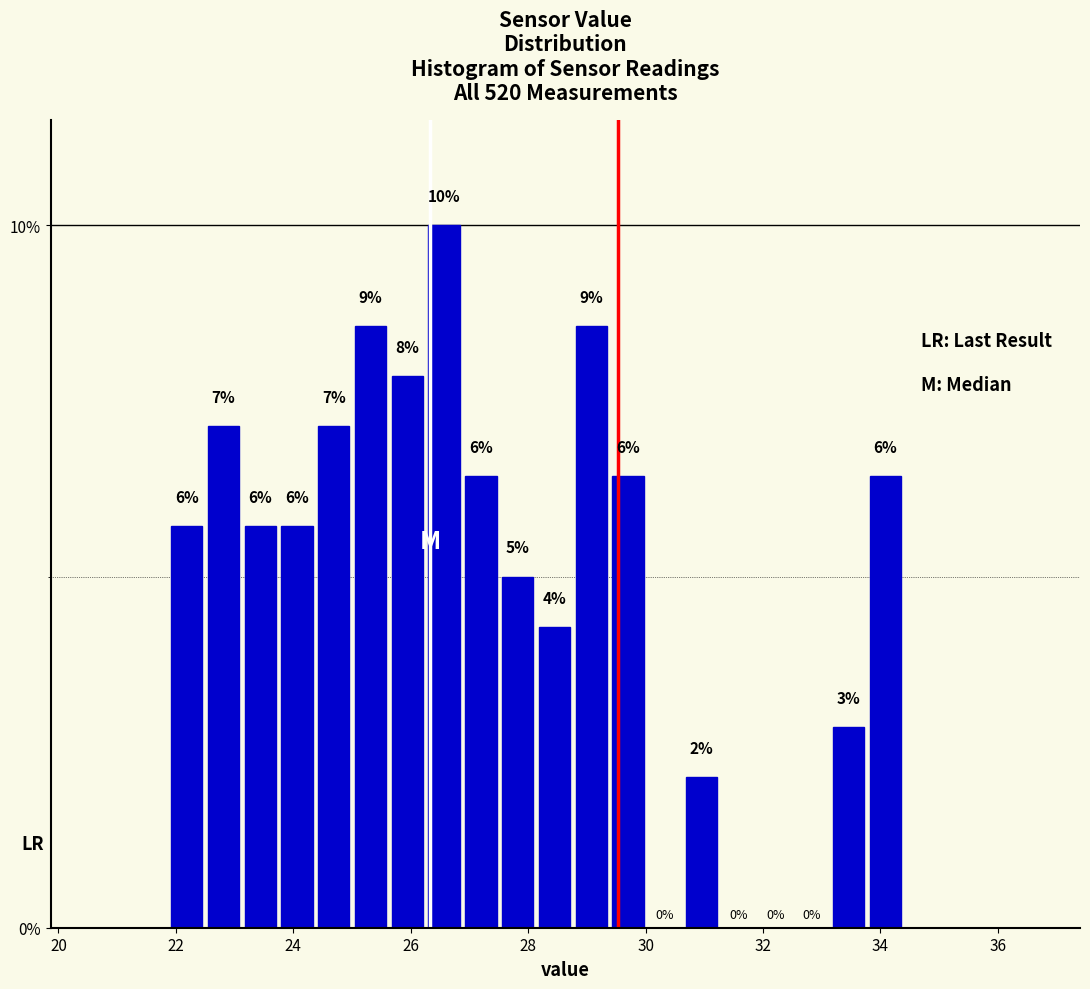

Read against the x-axis, roughly where is the centre of the tallest bar?

26.6